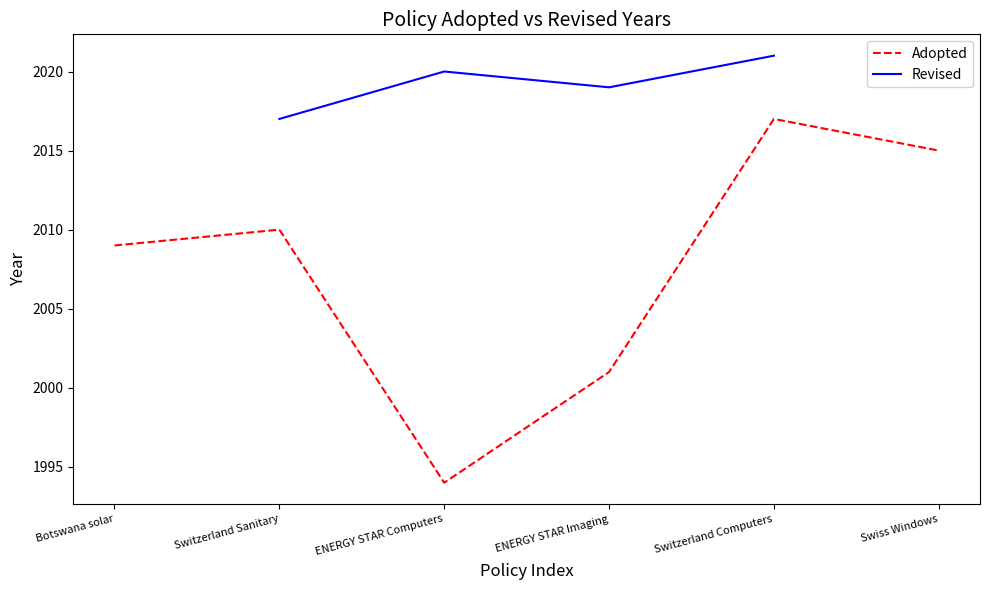

What is the label of the 1st point from the right?

Swiss Windows